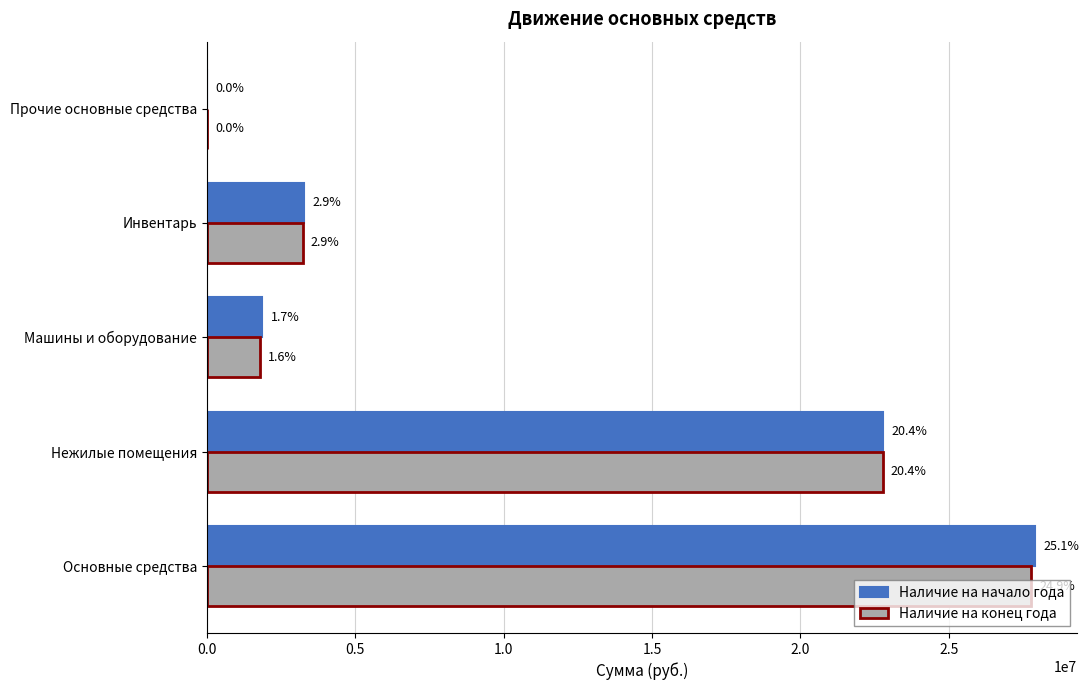

What is the maximum value for Наличие на конец года?

27778237.9